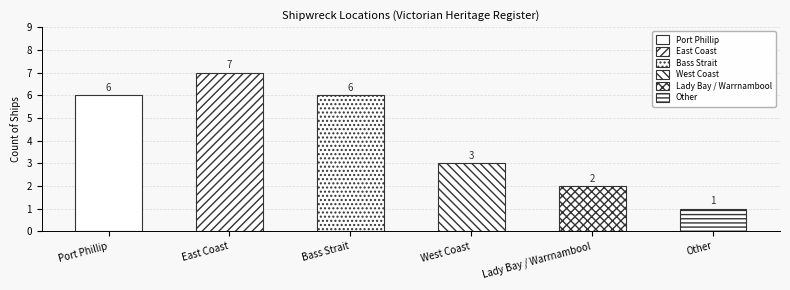

What is the change in value from Bass Strait to Other?

-5